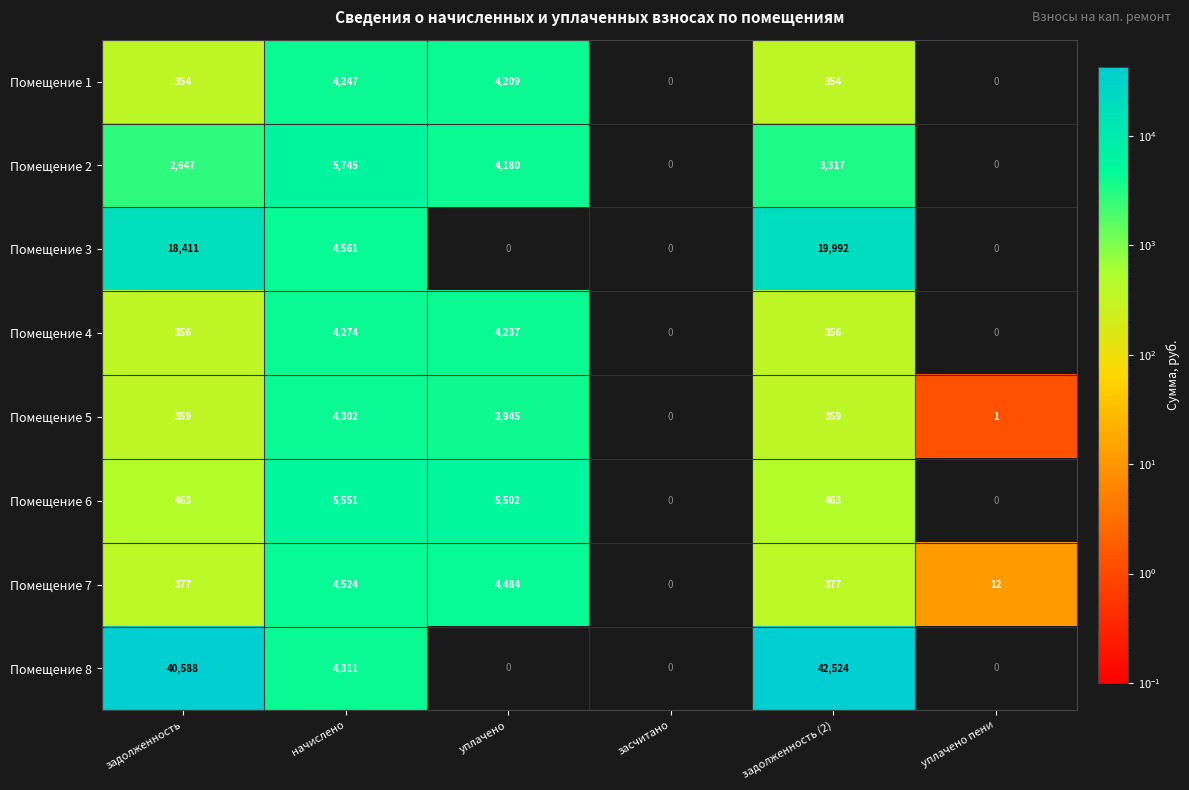

At which category is the sum across all series the highest?

задолженность (2)